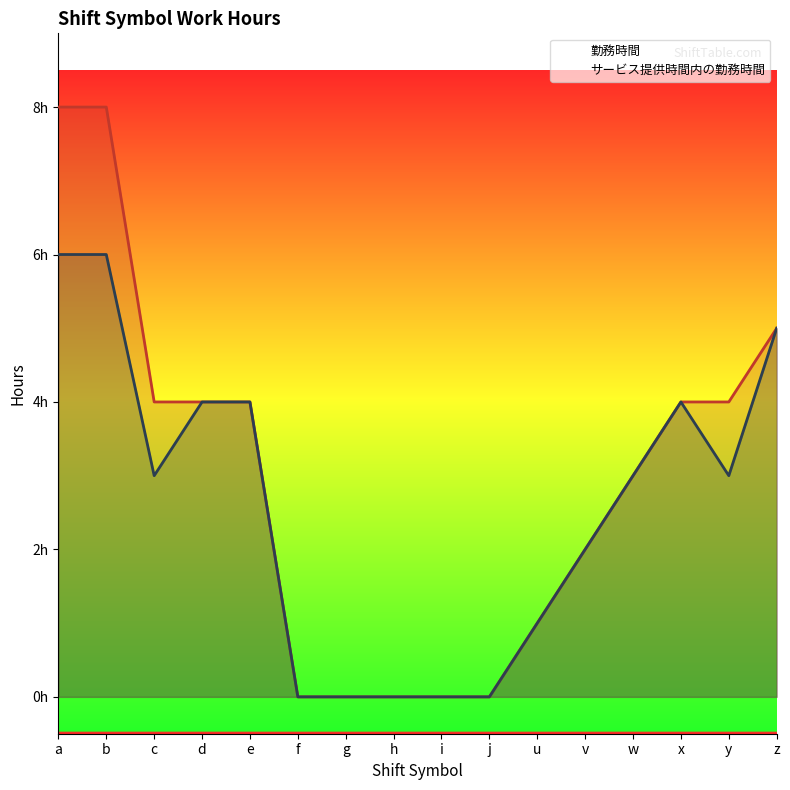

What are all the series names shown in the legend?

勤務時間, サービス提供時間内の勤務時間